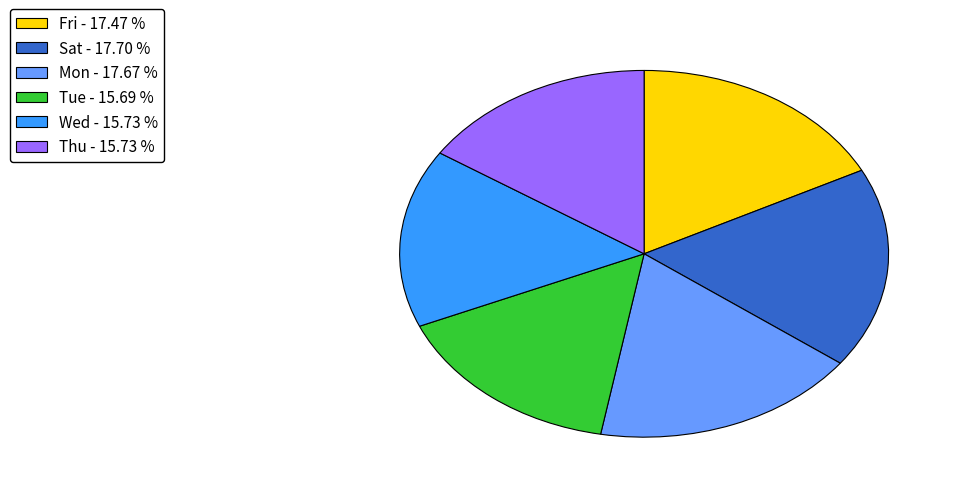

Is there a majority slice in this chart?

No